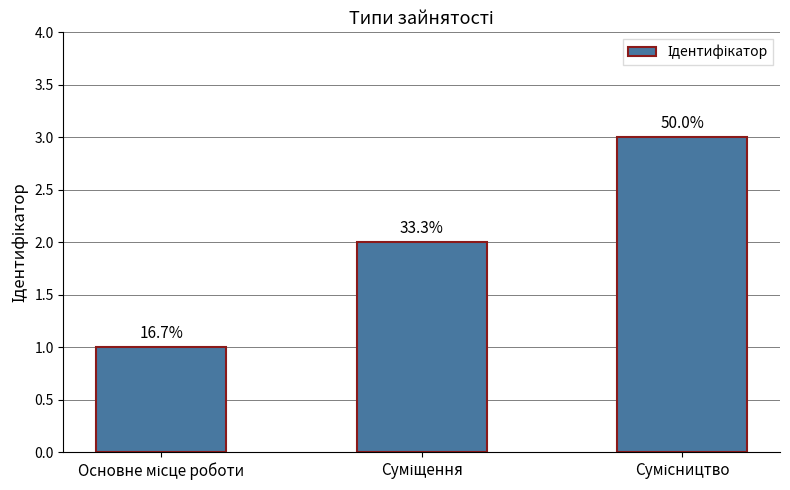

At which label does the data first exceed 2?

Сумісництво